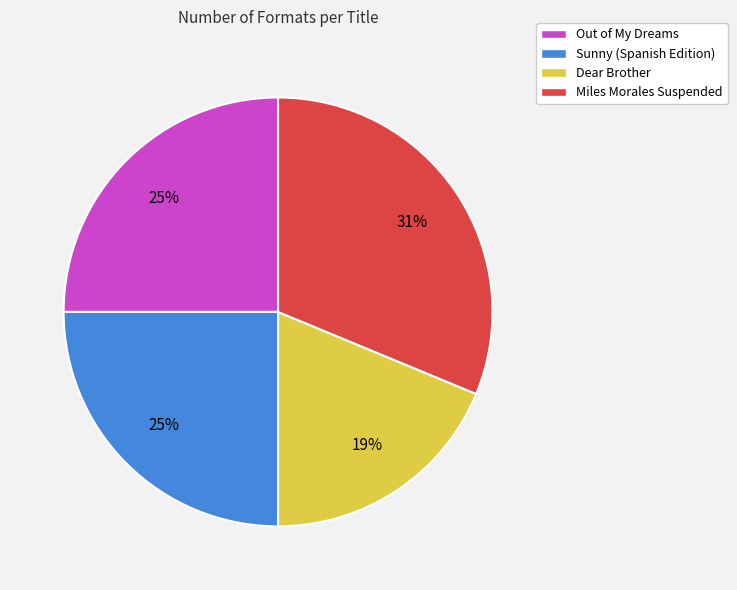

To the nearest percent, what portion does Sunny (Spanish Edition) represent?

25%